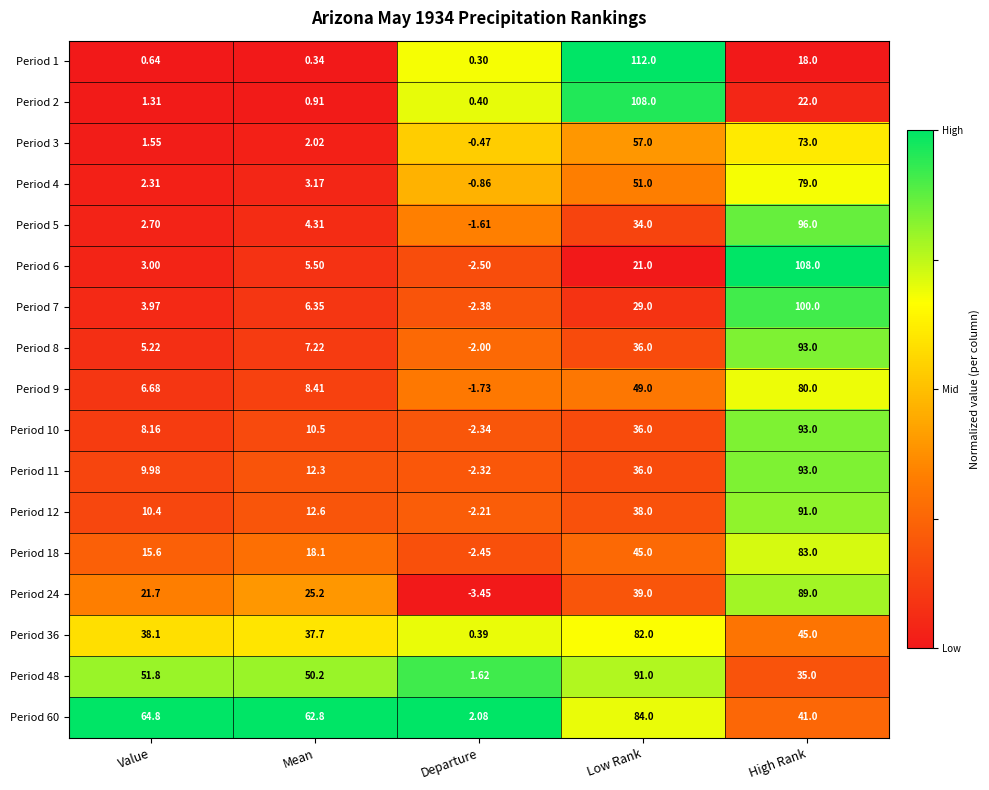

How many distinct data groups are displayed?

17